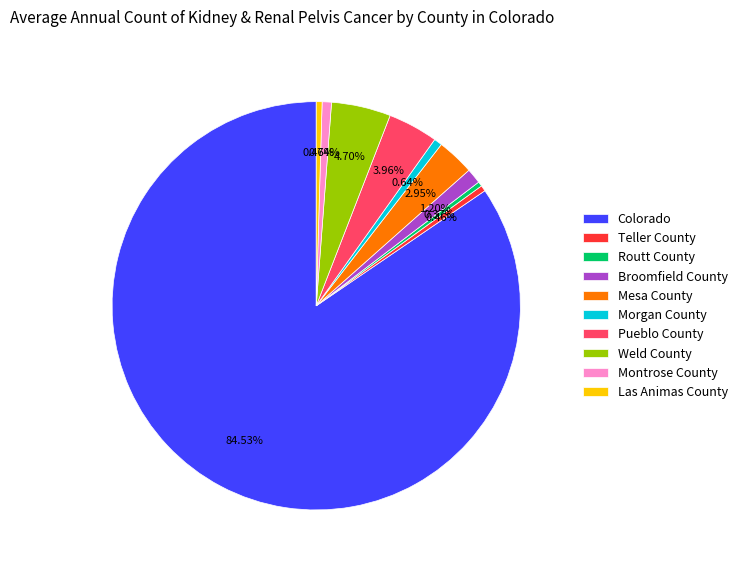

Count the number of slices in the pie.

10